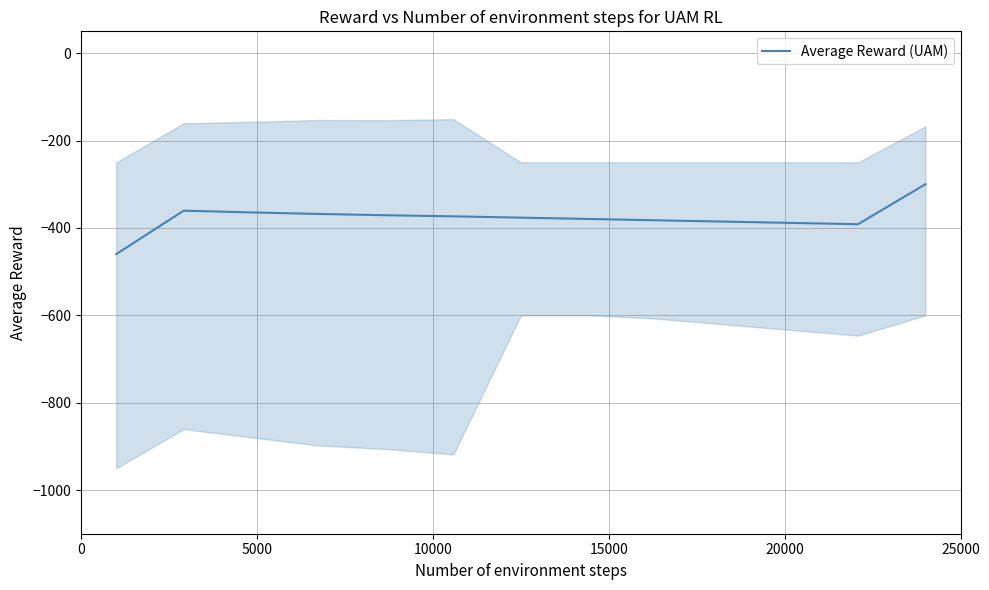

What is the value of the 13th point from the left?

-300.0